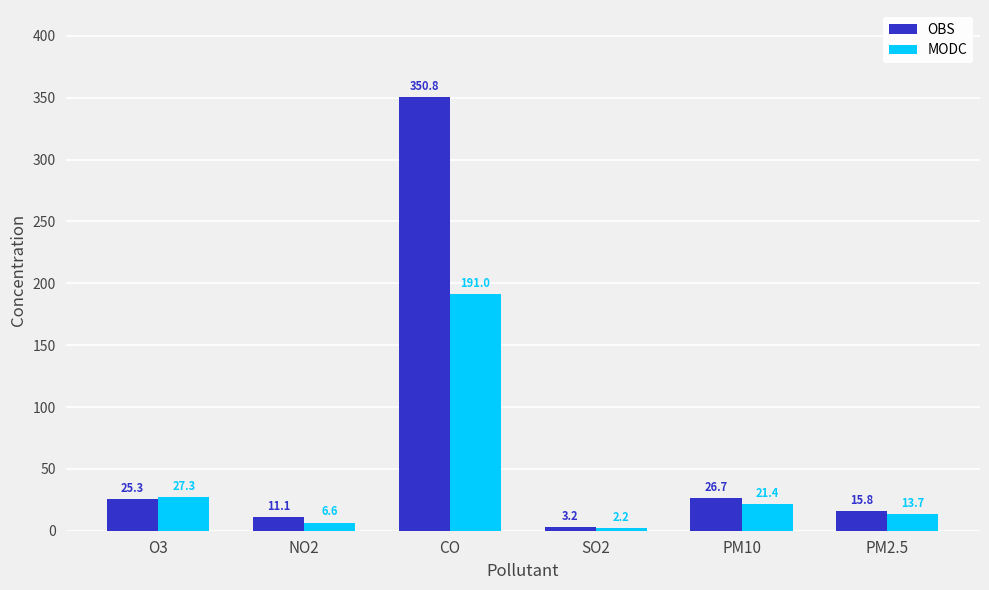

What are all the series names shown in the legend?

OBS, MODC